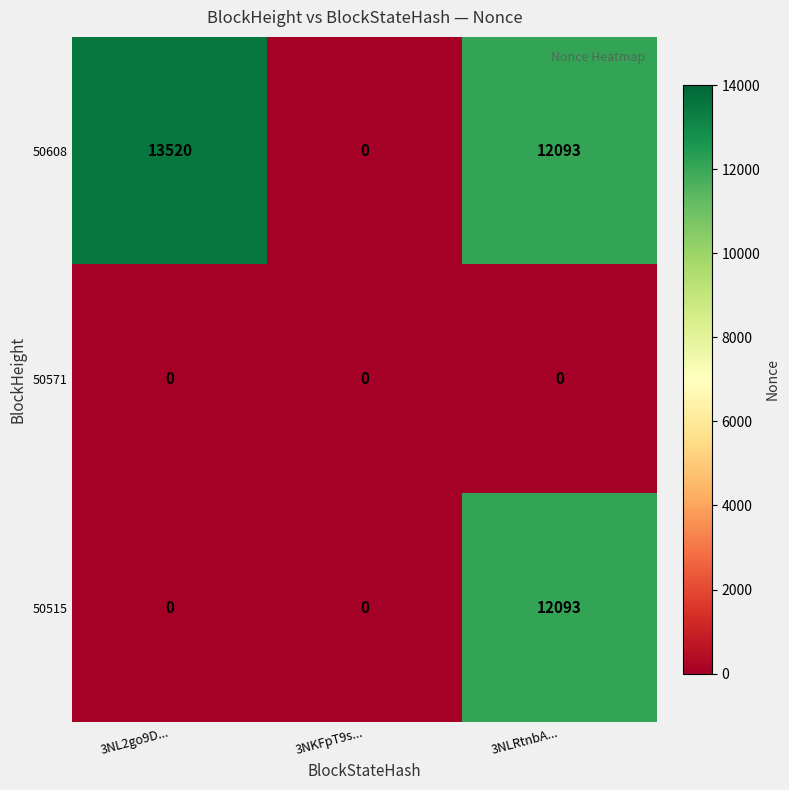

Which series has the widest spread of values?

50608